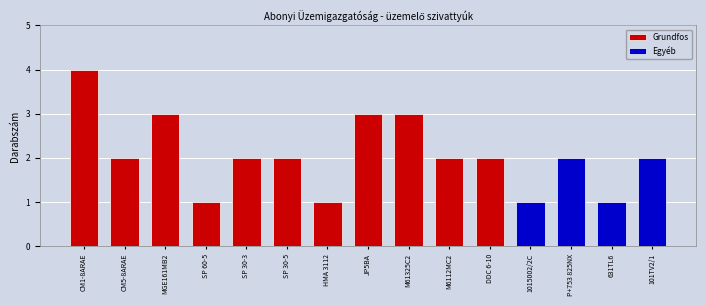

Is it true that the value at 1015002/2C is 1?

False